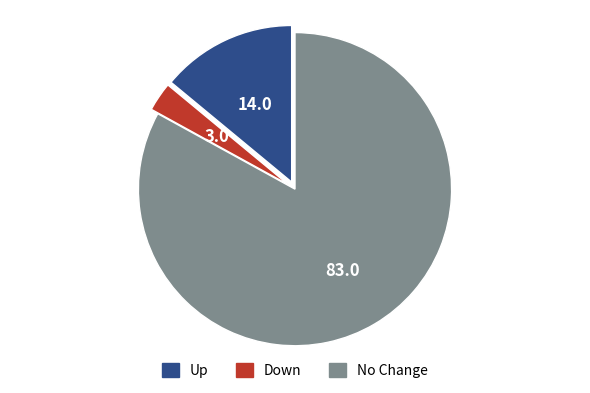

Is there any slice that represents more than half of the pie?

Yes